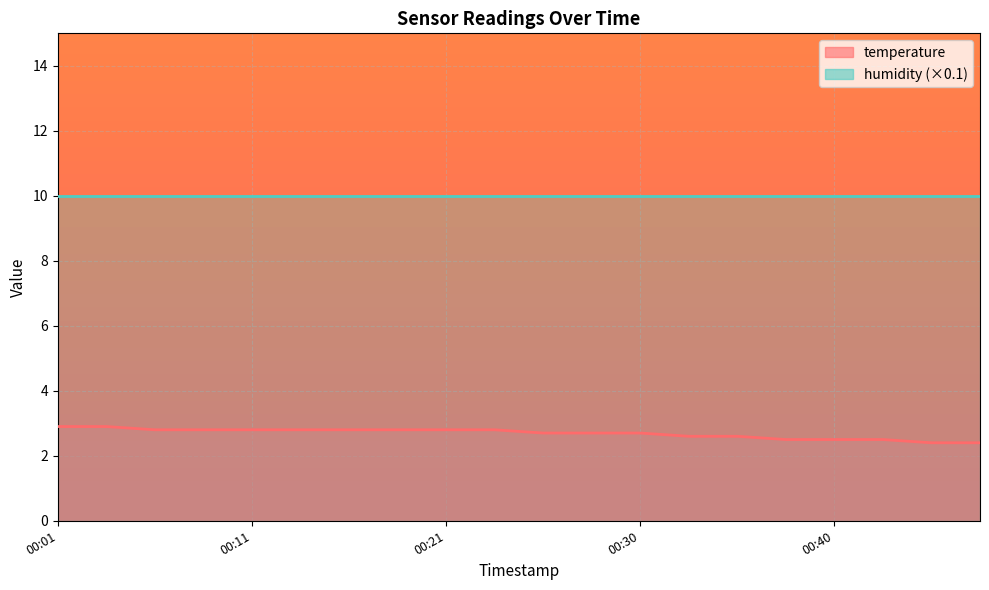

True or false: the data shows 2.5 at 00:38.

True